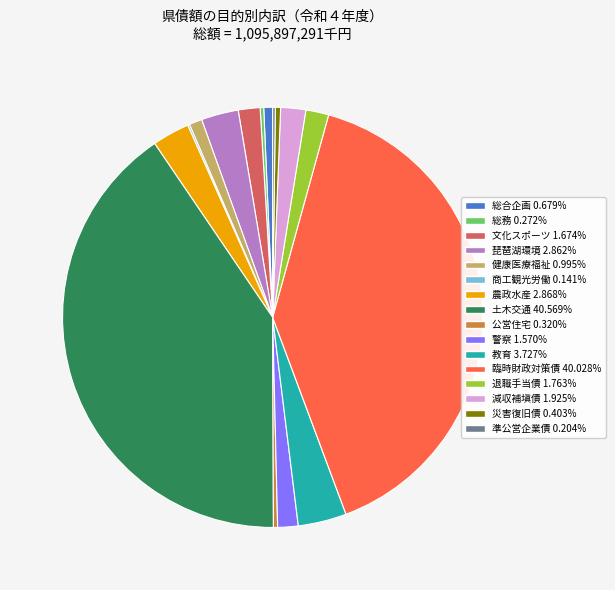

Approximately how many times larger is the value at 教育 compared to 農政水産?

1.3